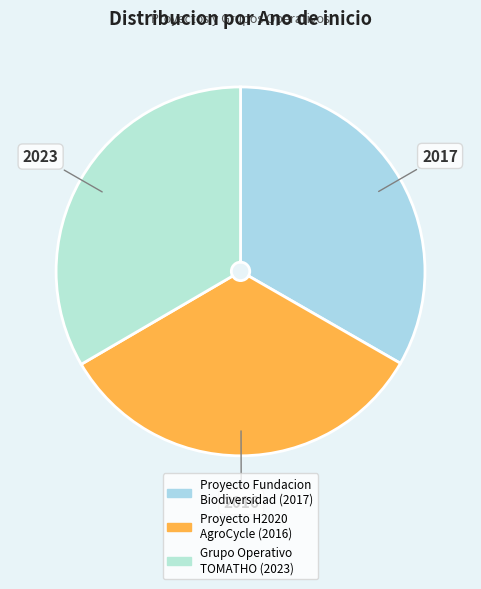

Is there a majority slice in this chart?

No